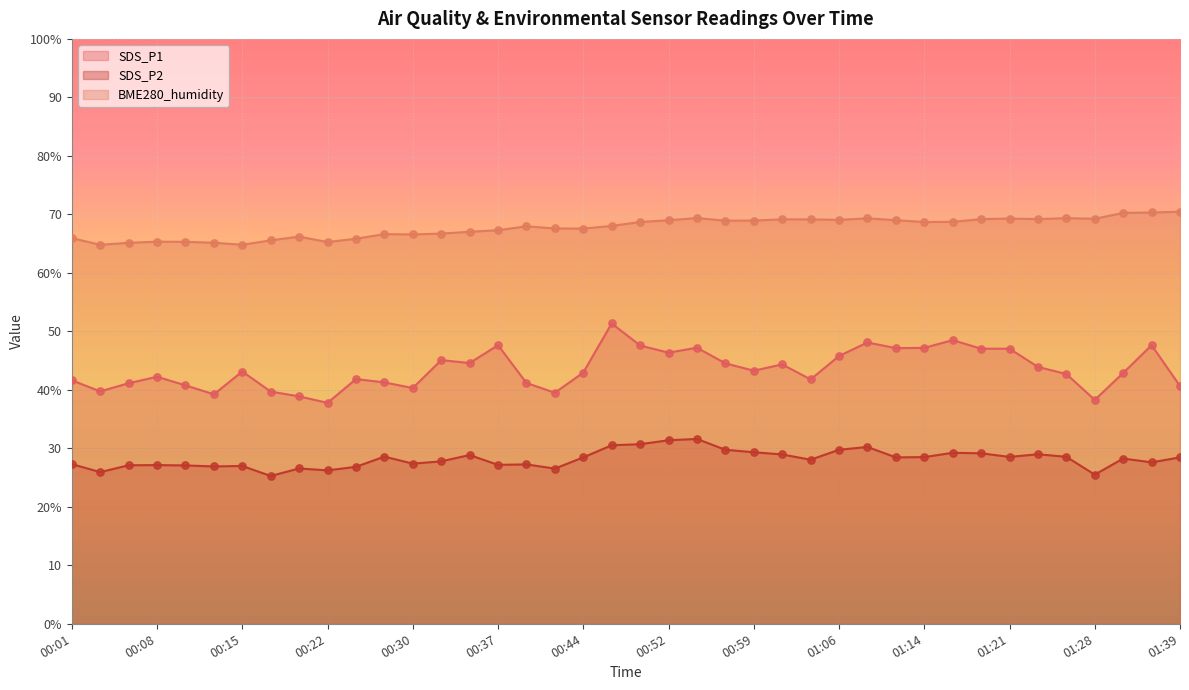

Which series contains the highest Y value?

BME280_humidity